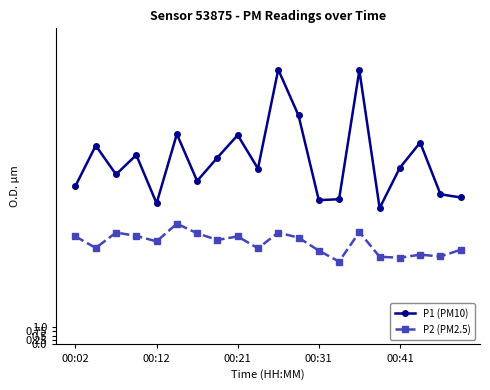

Which series has the largest range (max minus min)?

P1 (PM10)